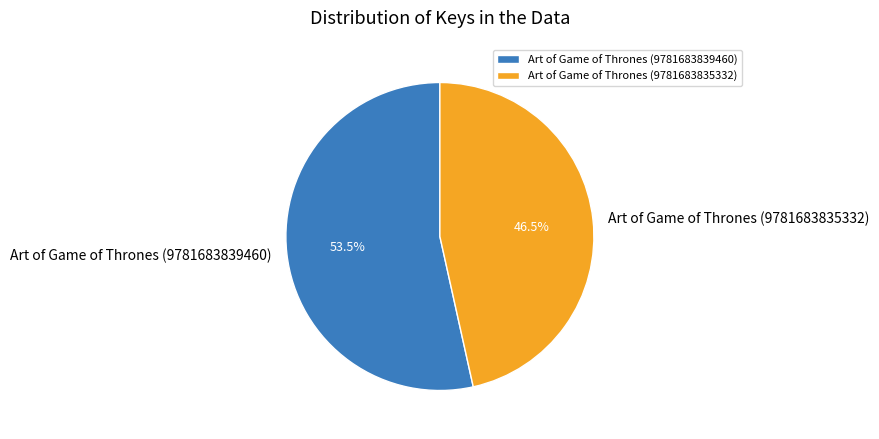

Rank the categories by value from lowest to highest.

Art of Game of Thrones (9781683835332), Art of Game of Thrones (9781683839460)